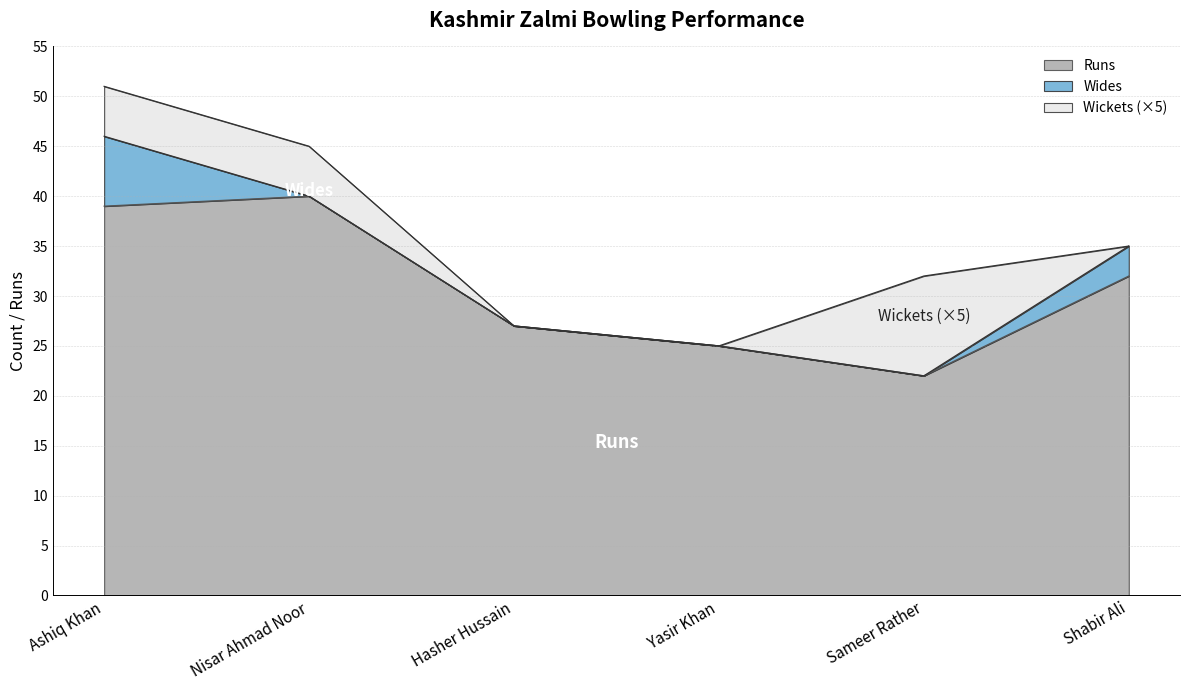

Rank the categories by Runs value from lowest to highest.

Sameer Rather, Yasir Khan, Hasher Hussain, Shabir Ali, Ashiq Khan, Nisar Ahmad Noor